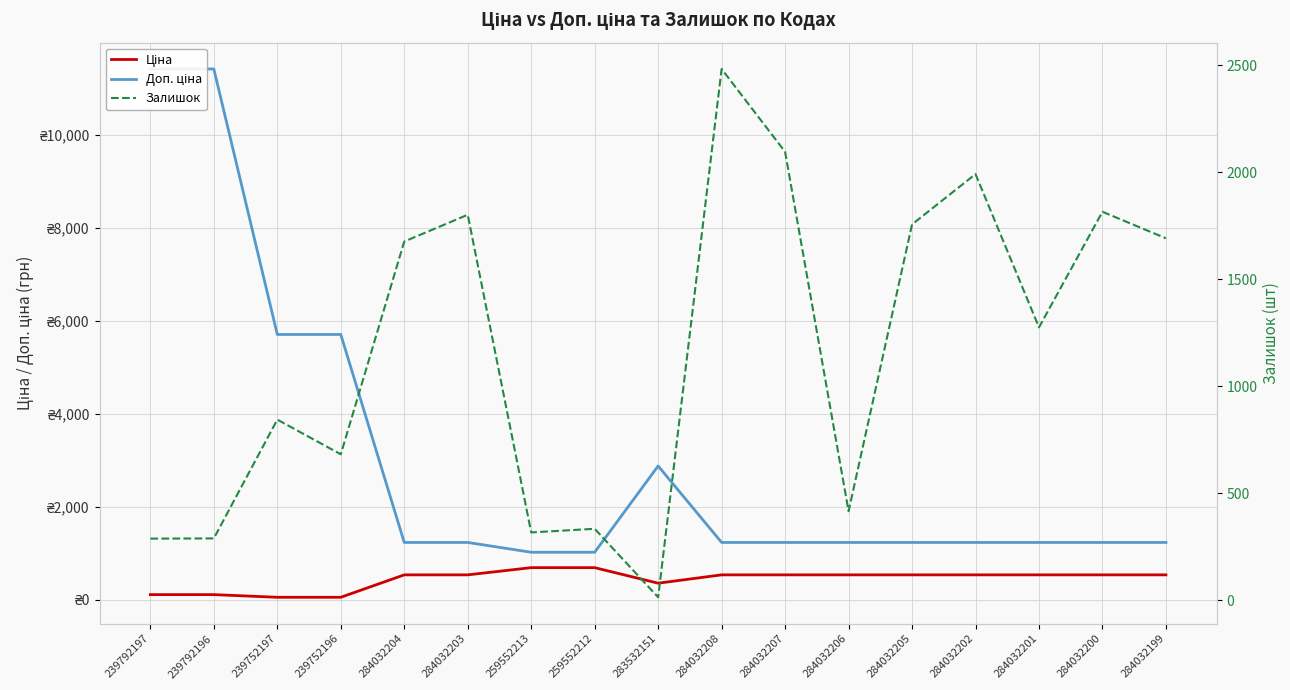

Which series has the widest spread of values?

Доп. ціна